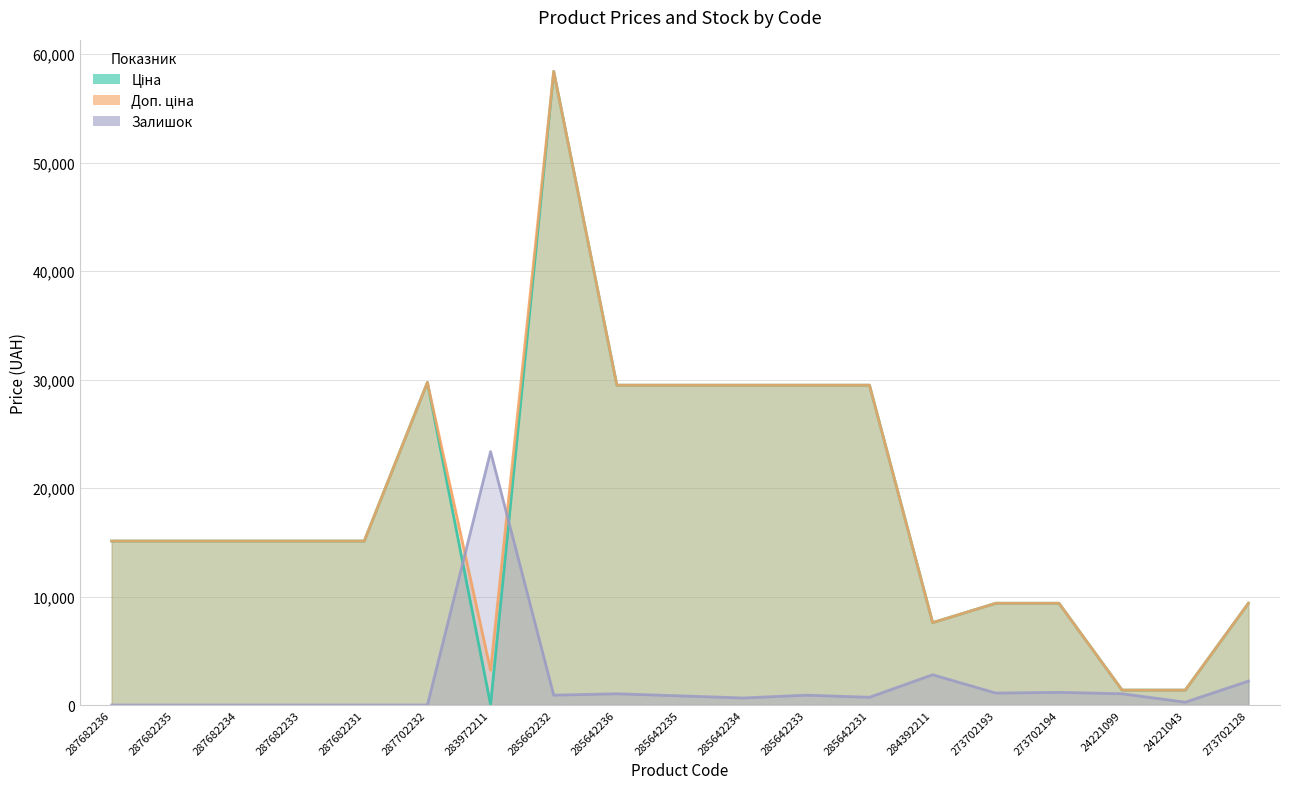

What is the label of the 17th point from the left?

24221099